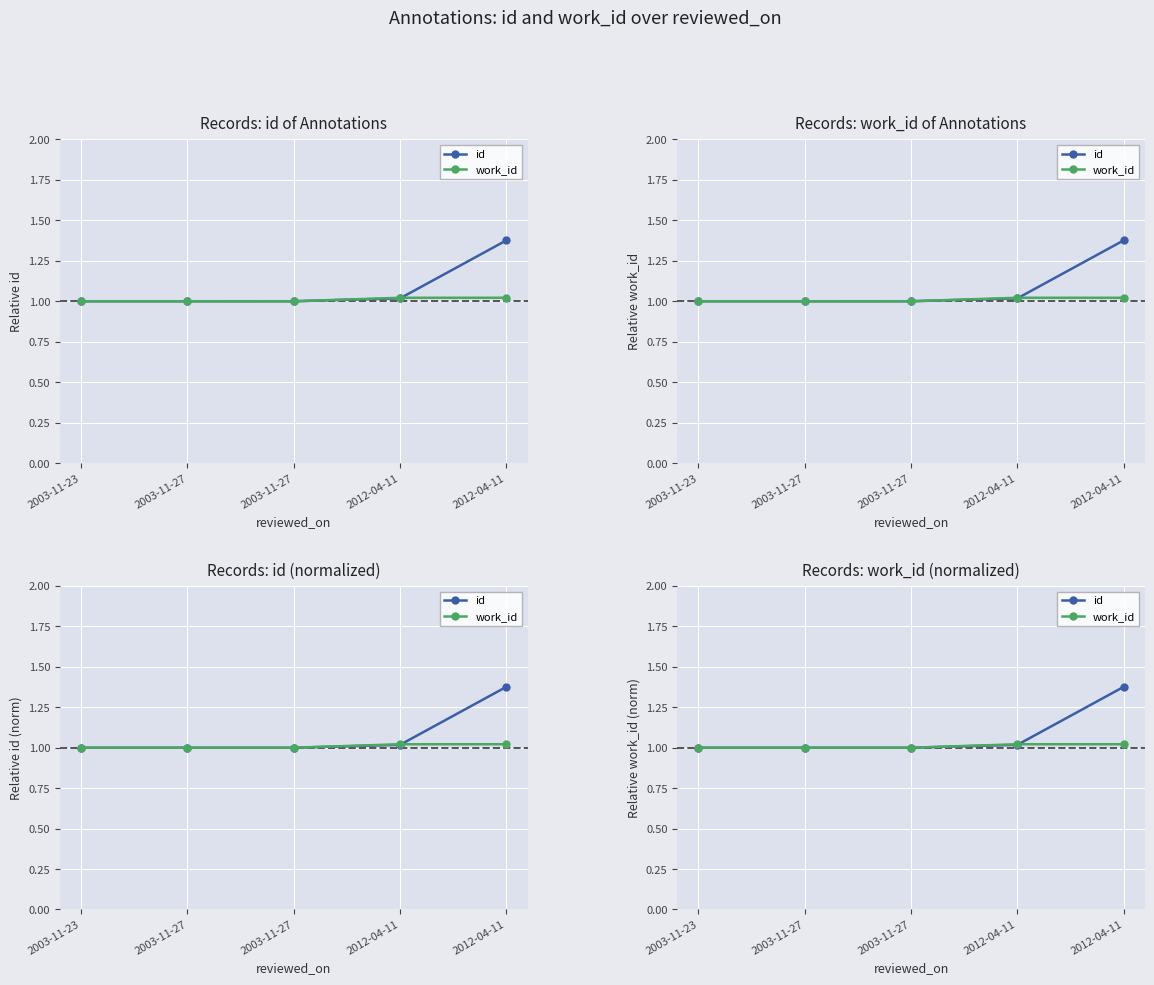

Reading left to right, extract all data points from this chart.

id: 1.0	1.0	1.0	1.0	1.4
work_id: 1.0	1.0	1.0	1.0	1.0